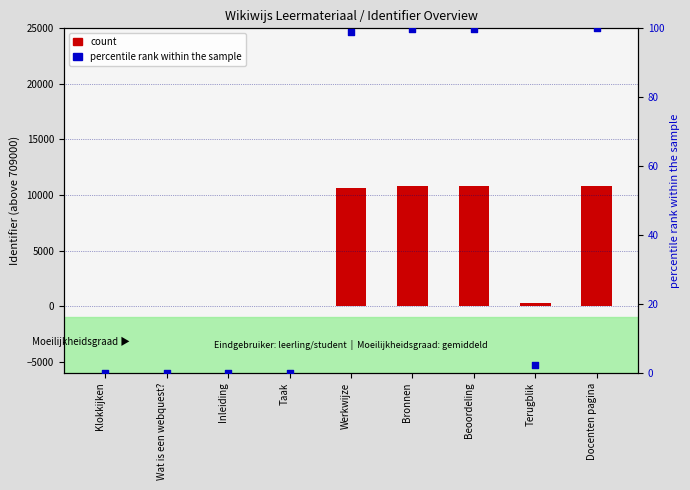

What is the total value across all series at Docenten pagina?

10903.0